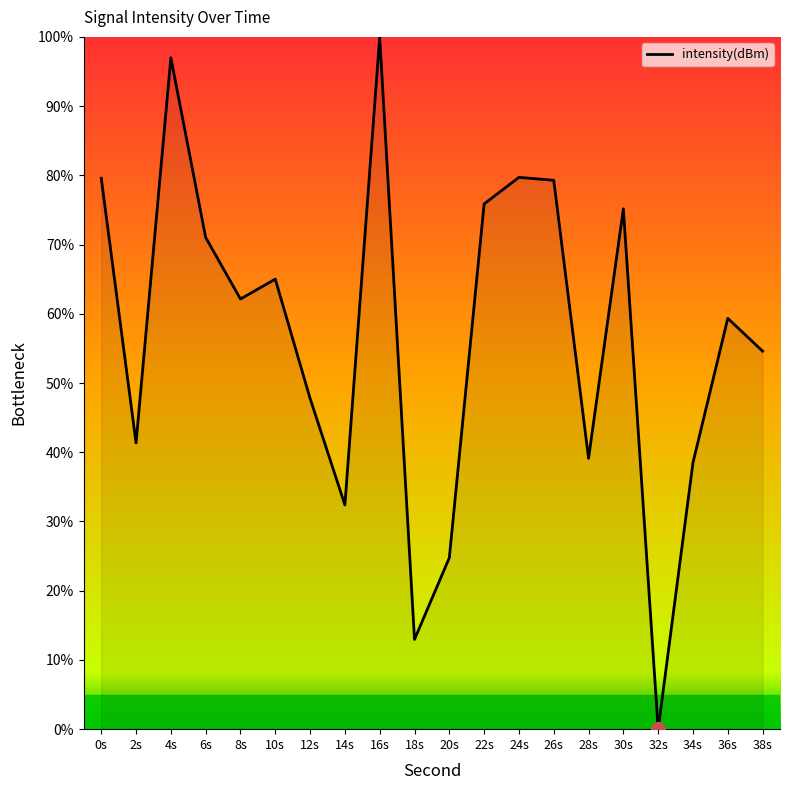

How many values are below 62?

10